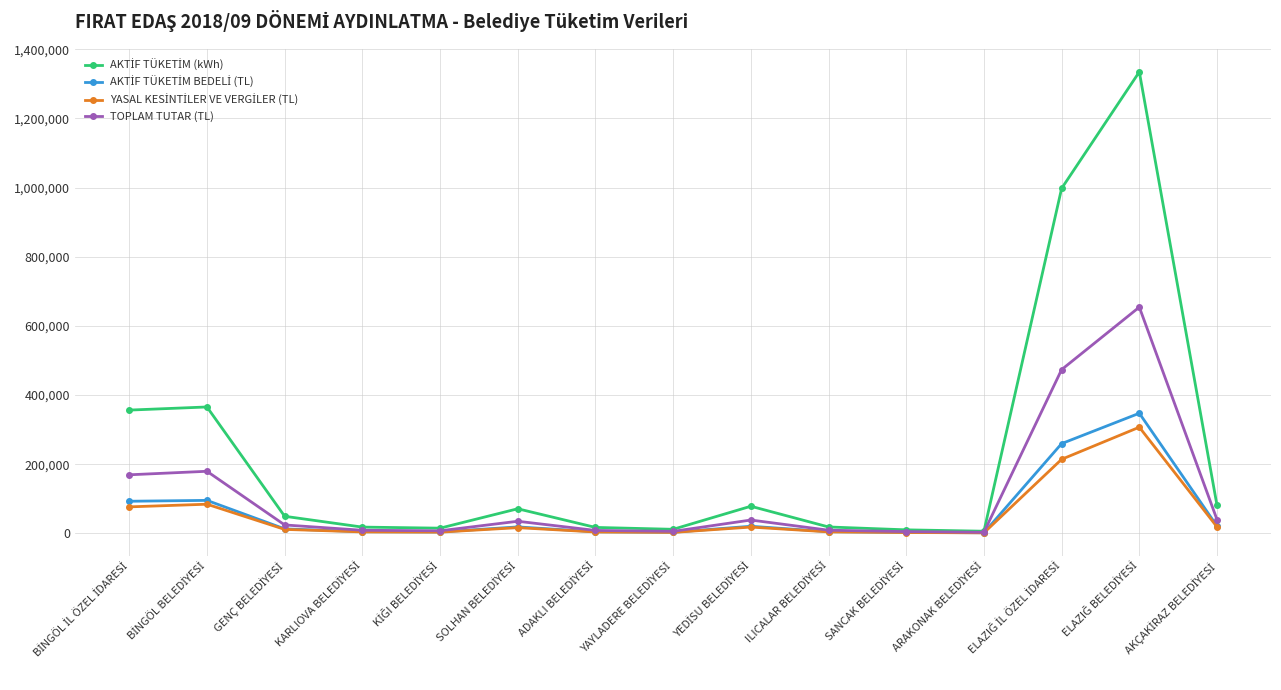

How many series are shown in this chart?

4